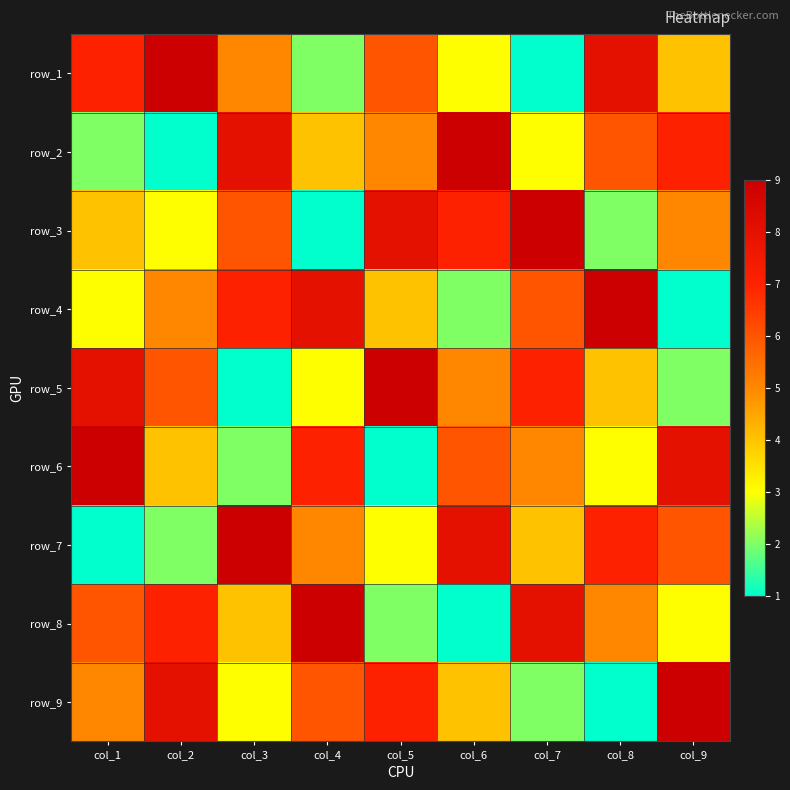

What is the average value of the row_7 series?

5